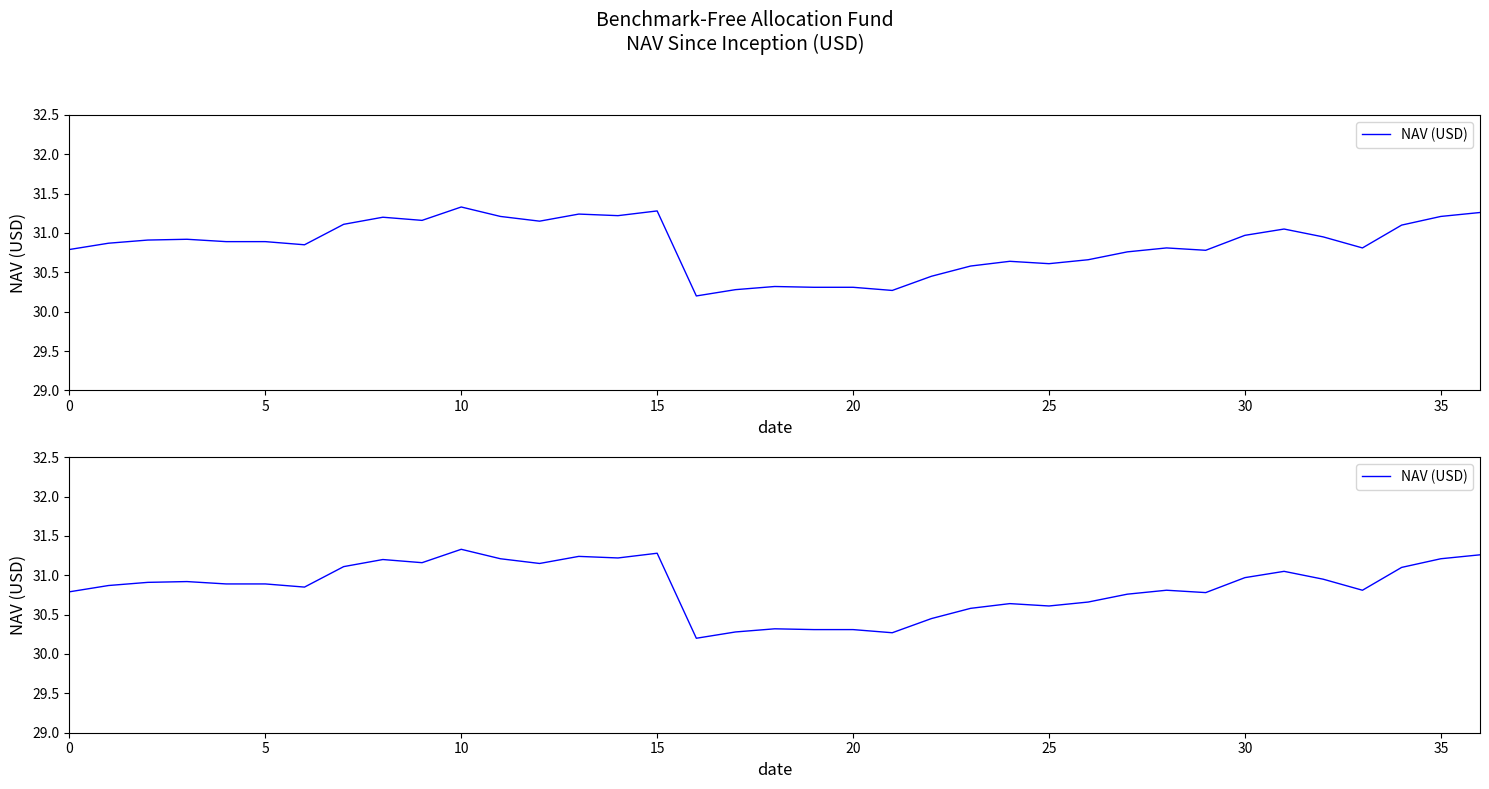

What is the difference between the maximum and minimum values?

1.1